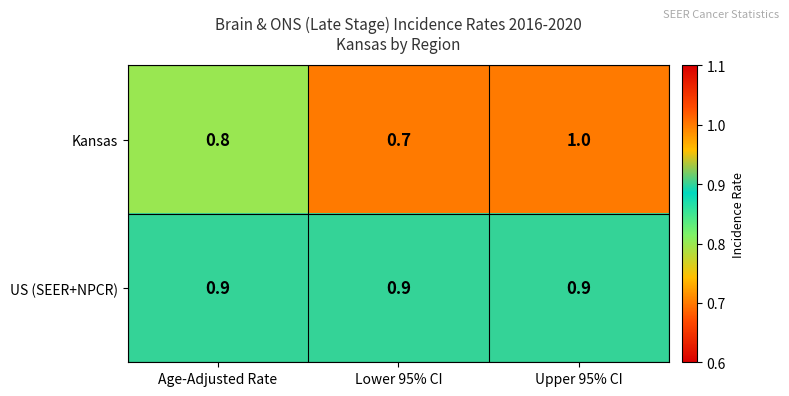

Reading left to right, list all the values displayed in this chart.

Kansas: 0.8	0.7	1.0
US (SEER+NPCR): 0.9	0.9	0.9